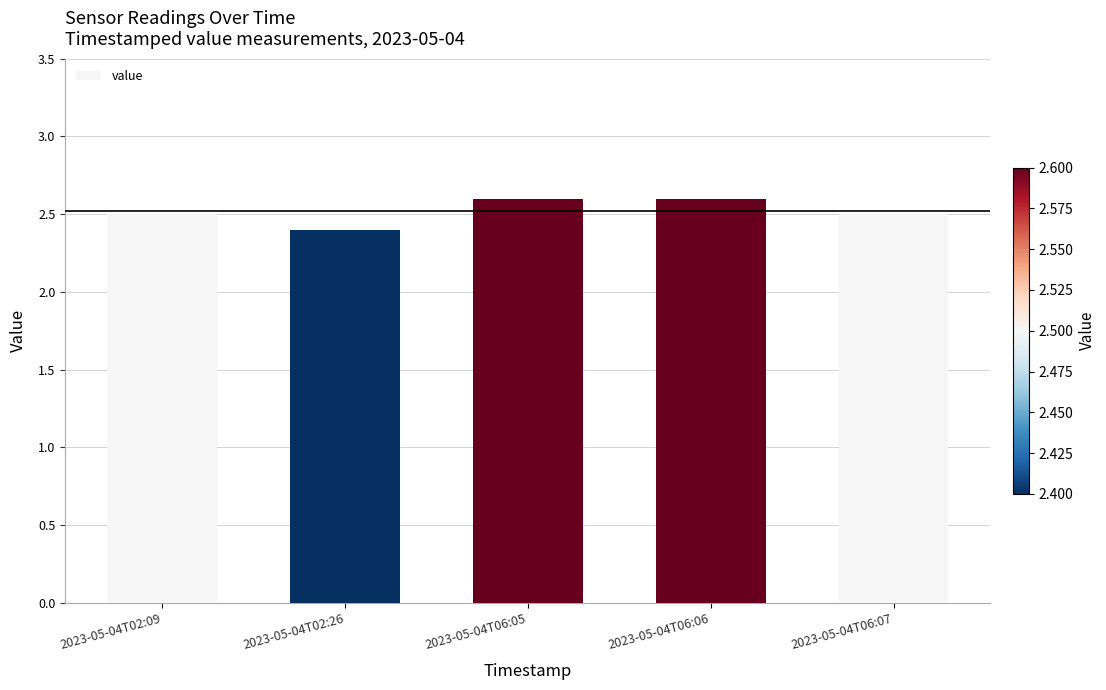

What is the label of the 1st bar from the right?

2023-05-04T06:07